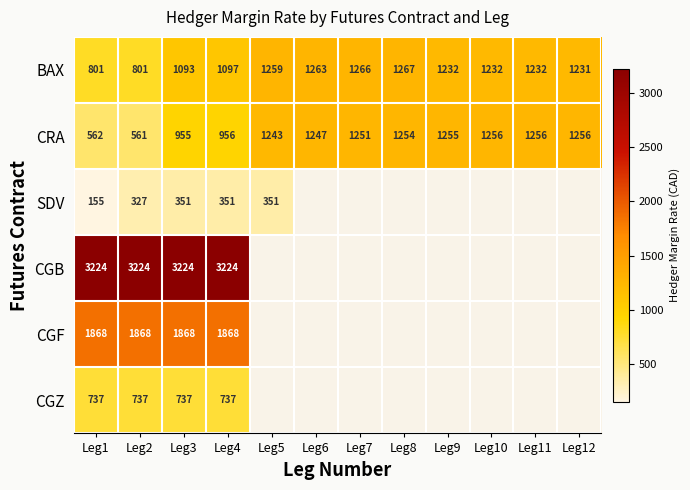

What is the sum of all BAX values?

13774